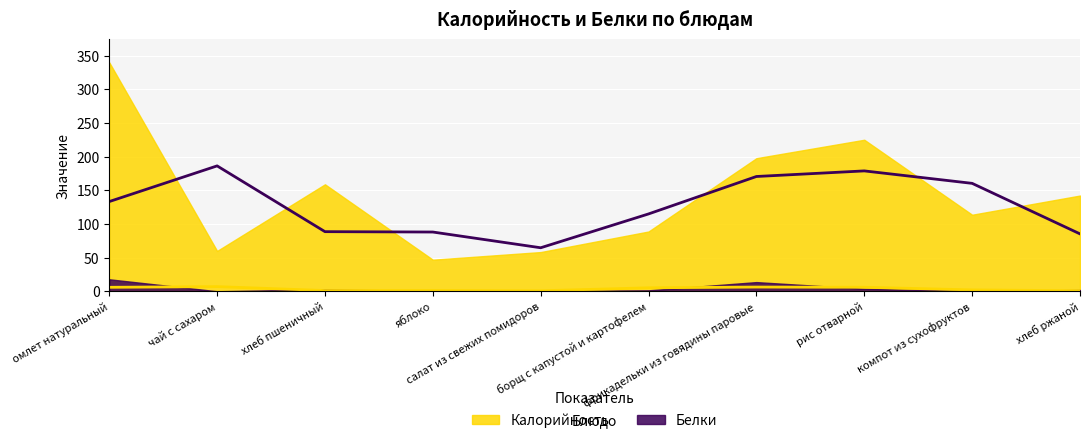

Reading right to left, what are all the values shown in this chart?

Калорийность: хлеб ржаной=142.3	компот из сухофруктов=113.8	рис отварной=225.2	фрикадельки из говядины паровые=197.8	борщ с капустой и картофелем=88.9	салат из свежих помидоров=58.4	яблоко=47.0	хлеб пшеничный=159.0	чай с сахаром=60.0	омлет натуральный=340.1
Белки: хлеб ржаной=2.0	компот из сухофруктов=0.6	рис отварной=3.9	фрикадельки из говядины паровые=13.7	борщ с капустой и картофелем=1.5	салат из свежих помидоров=0.5	яблоко=0.5	хлеб пшеничный=3.0	чай с сахаром=0.1	омлет натуральный=17.9